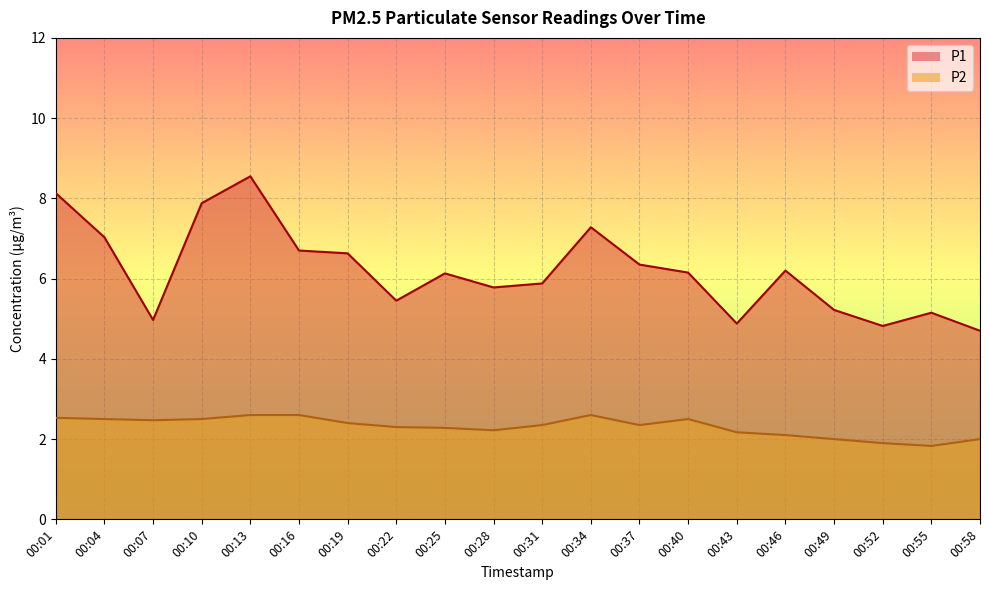

How many values in the P2 series are below 2?

2